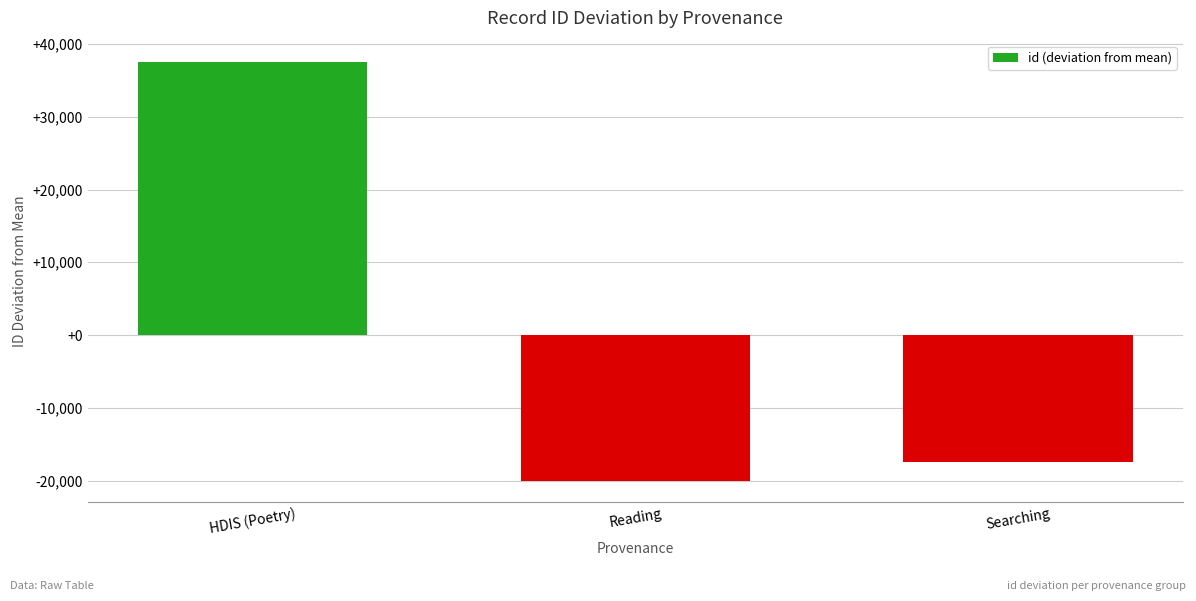

What is the change in value from Reading to Searching?

+2541